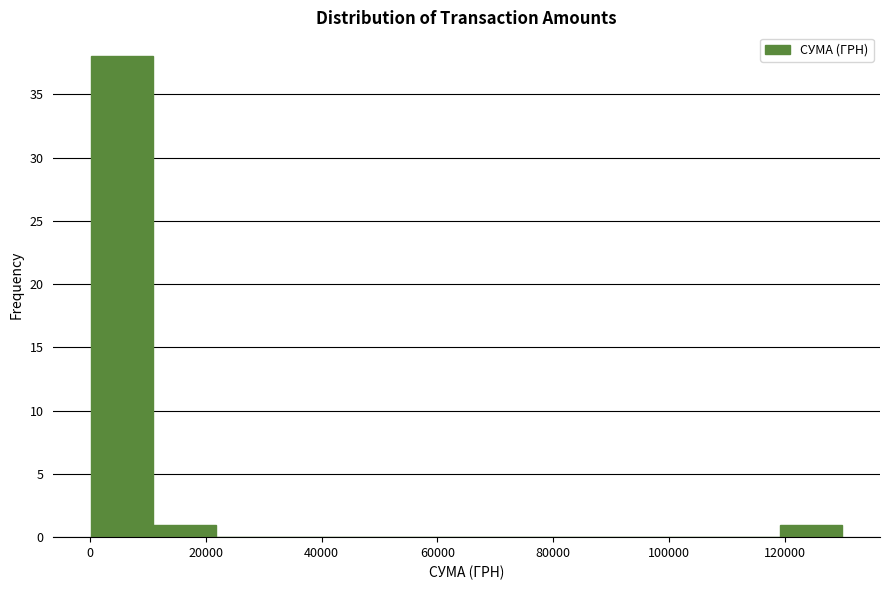

How tall is the bar that spans 10000 to 22000 on the x-axis? Neither the bar edges nor the heights are printed on the chart, so give them approximately, as read against the axes.

1